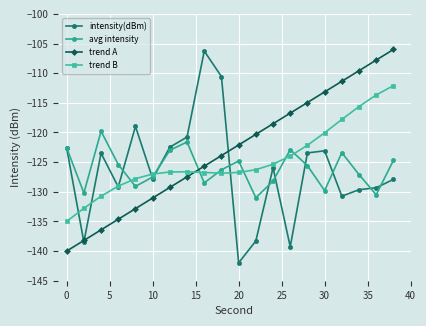

What is the average value of the avg intensity series?

-126.1